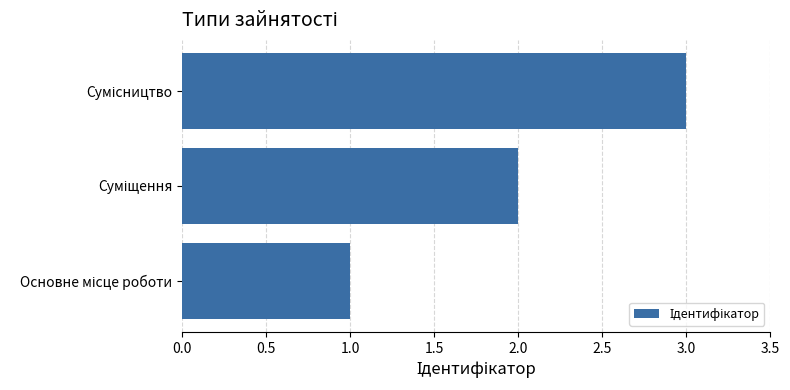

What is the maximum value shown in the chart?

3